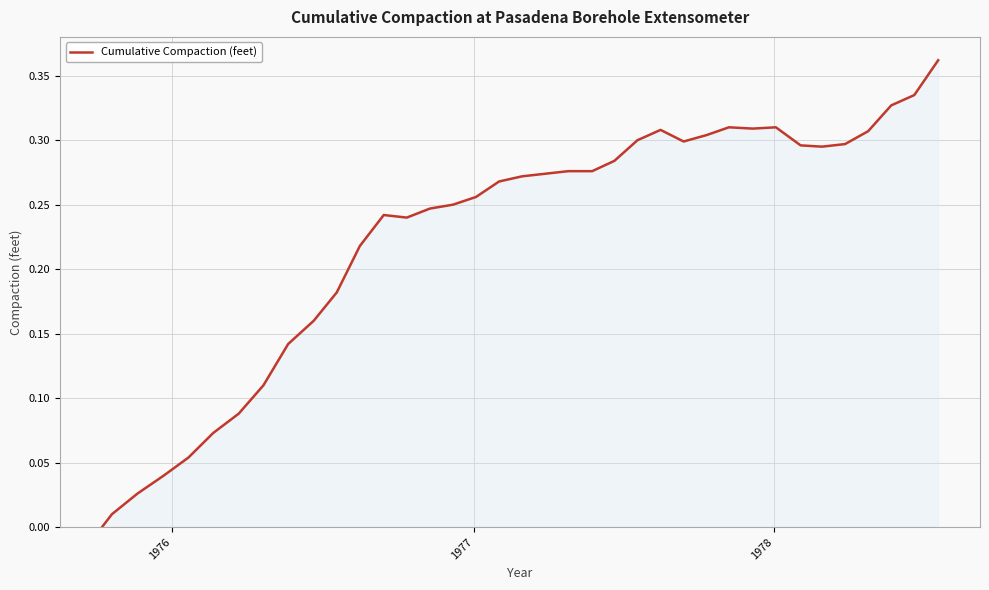

Does the chart have visible grid lines?

Yes